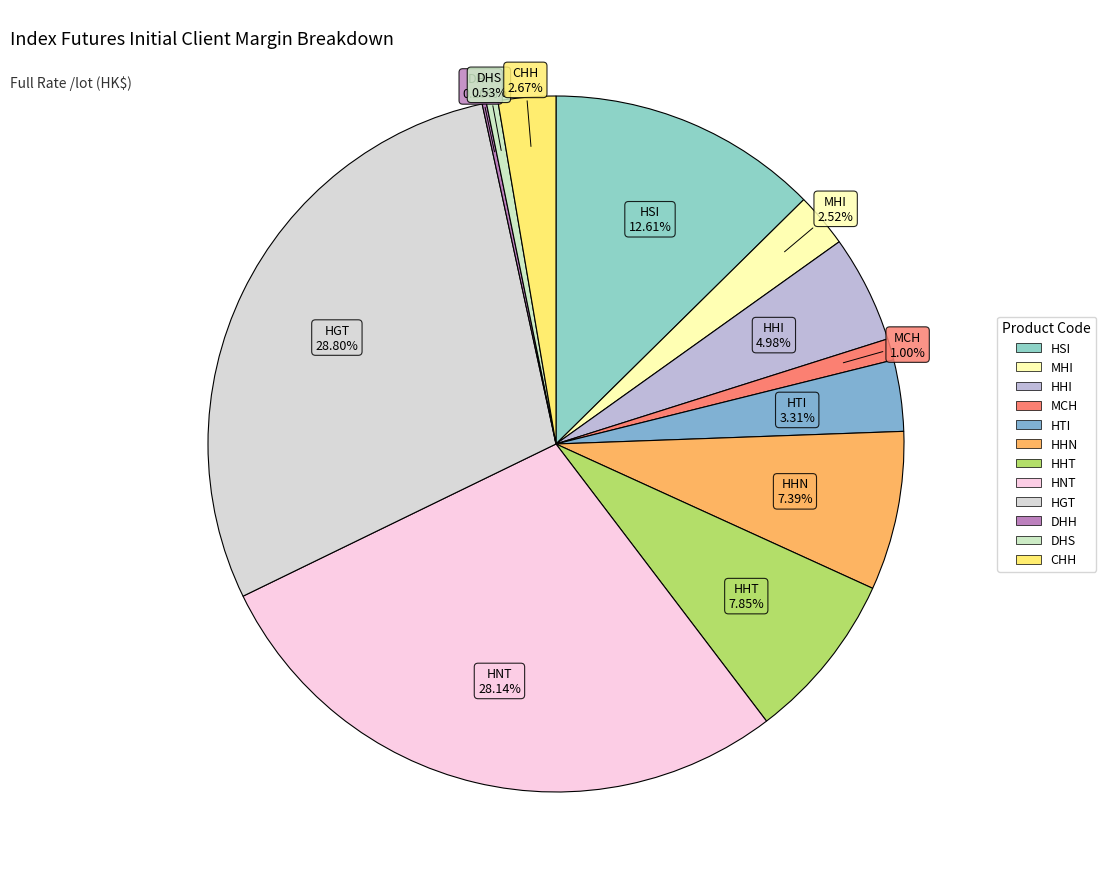

To the nearest percent, what is the difference between the DHS and MHI slice percentages?

2%